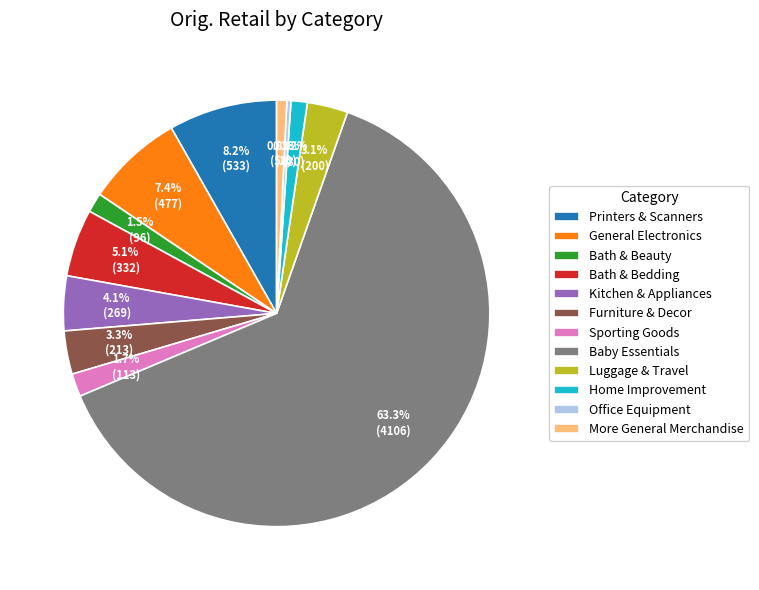

How much of the chart is everything except Baby Essentials?

36.7%